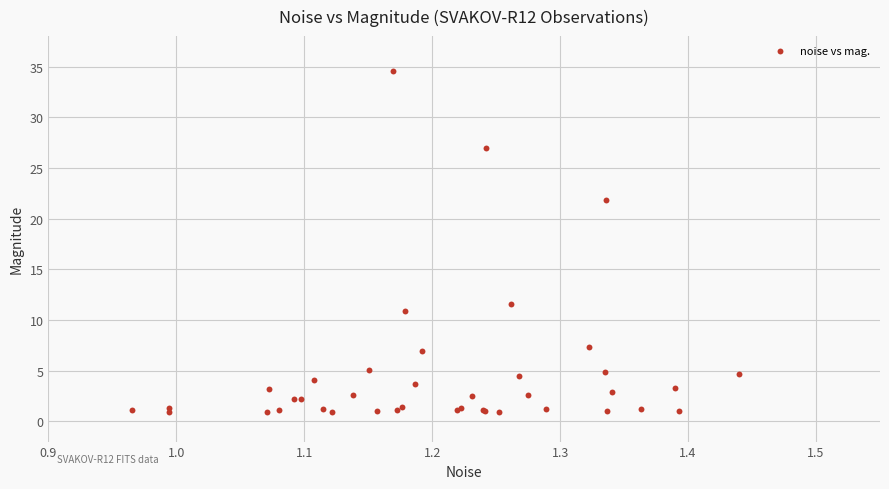

What Y value in the scatter plot is closest to 17?

21.9